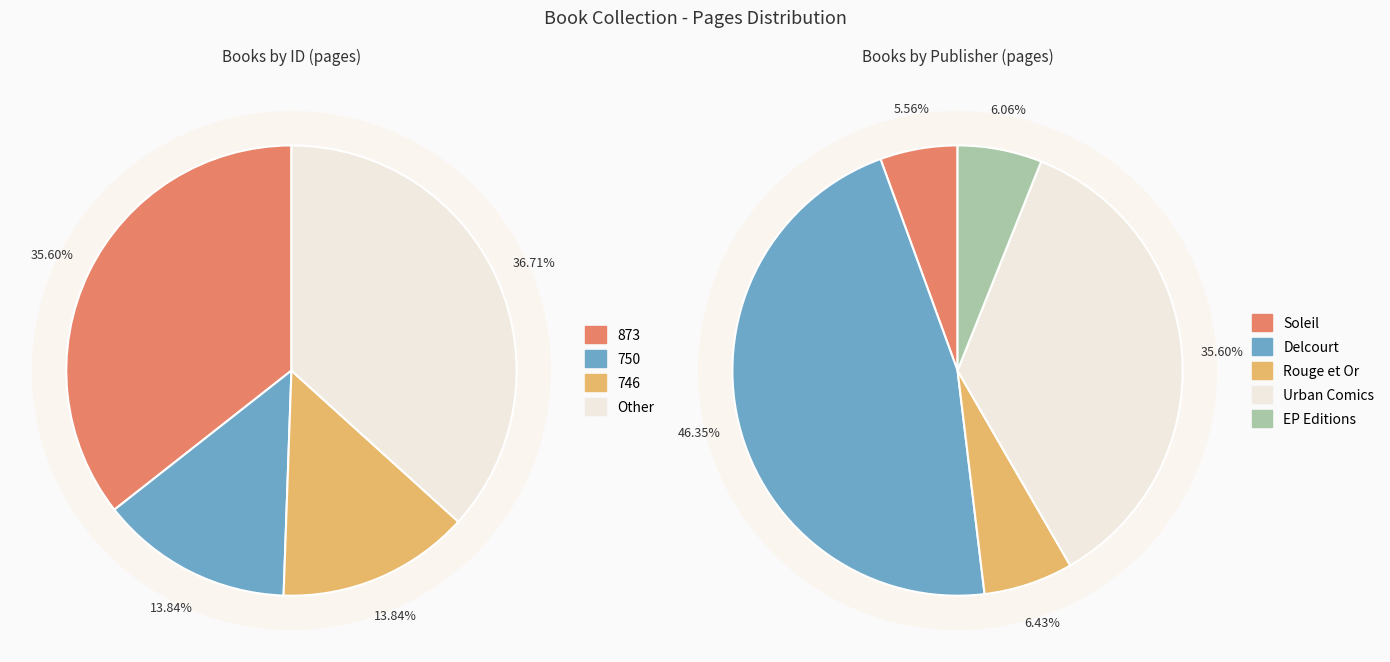

Is 746 the majority of the pie?

No